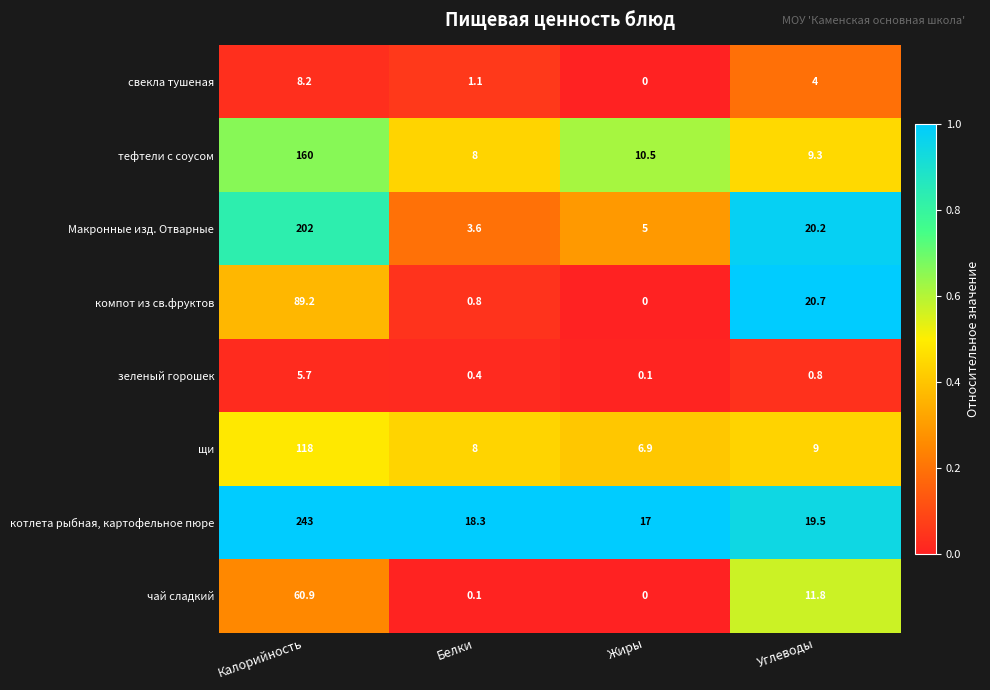

Between Калорийность and Жиры, which series saw the biggest shift?

котлета рыбная, картофельное пюре